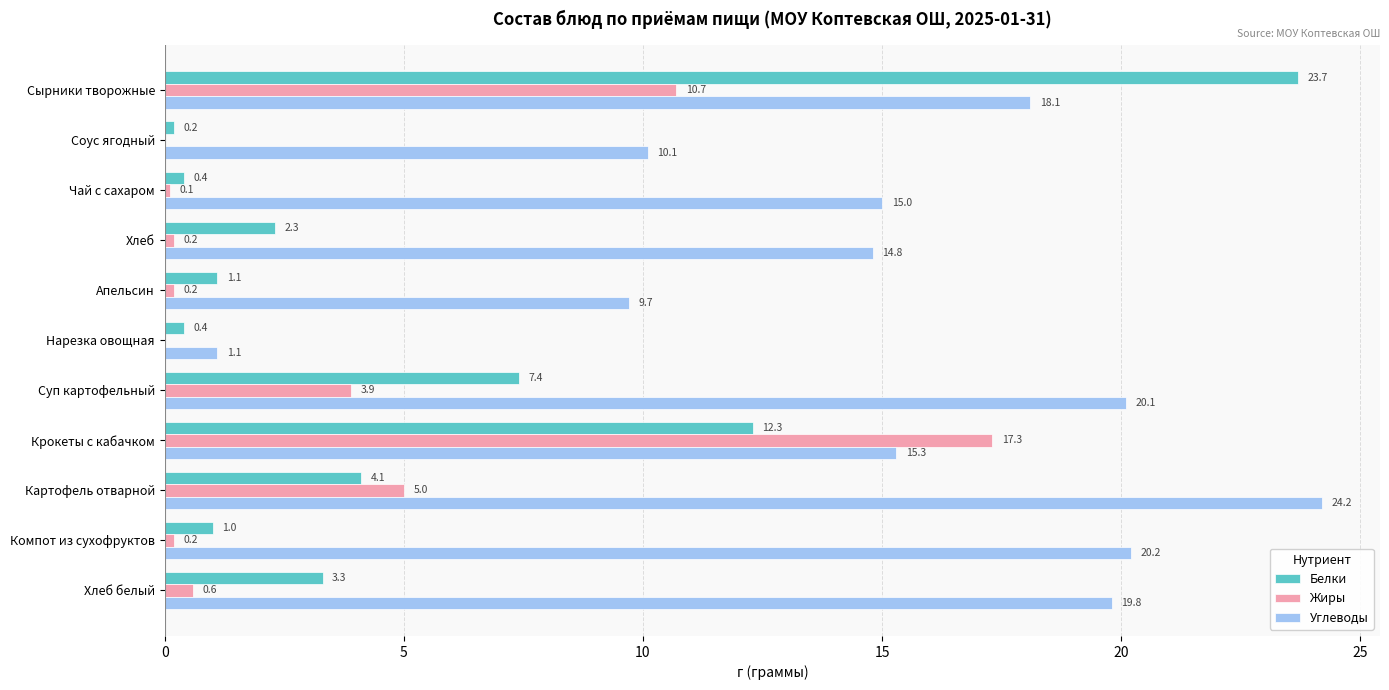

Which series has the largest total across all categories?

Углеводы